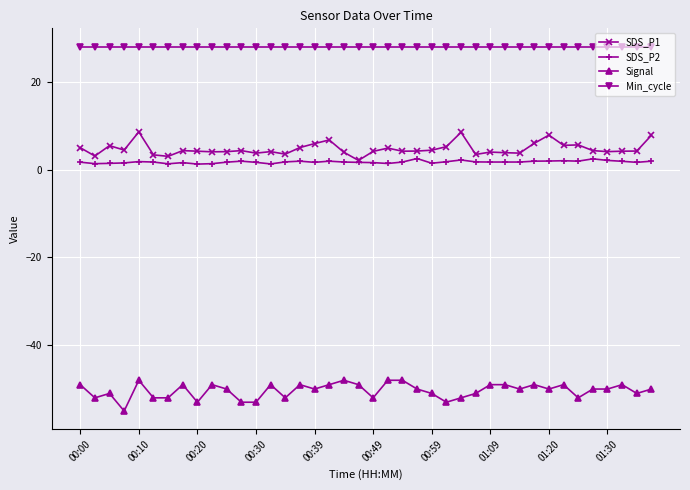

What is the value of the Signal point at the 28th from the left?

-51.0